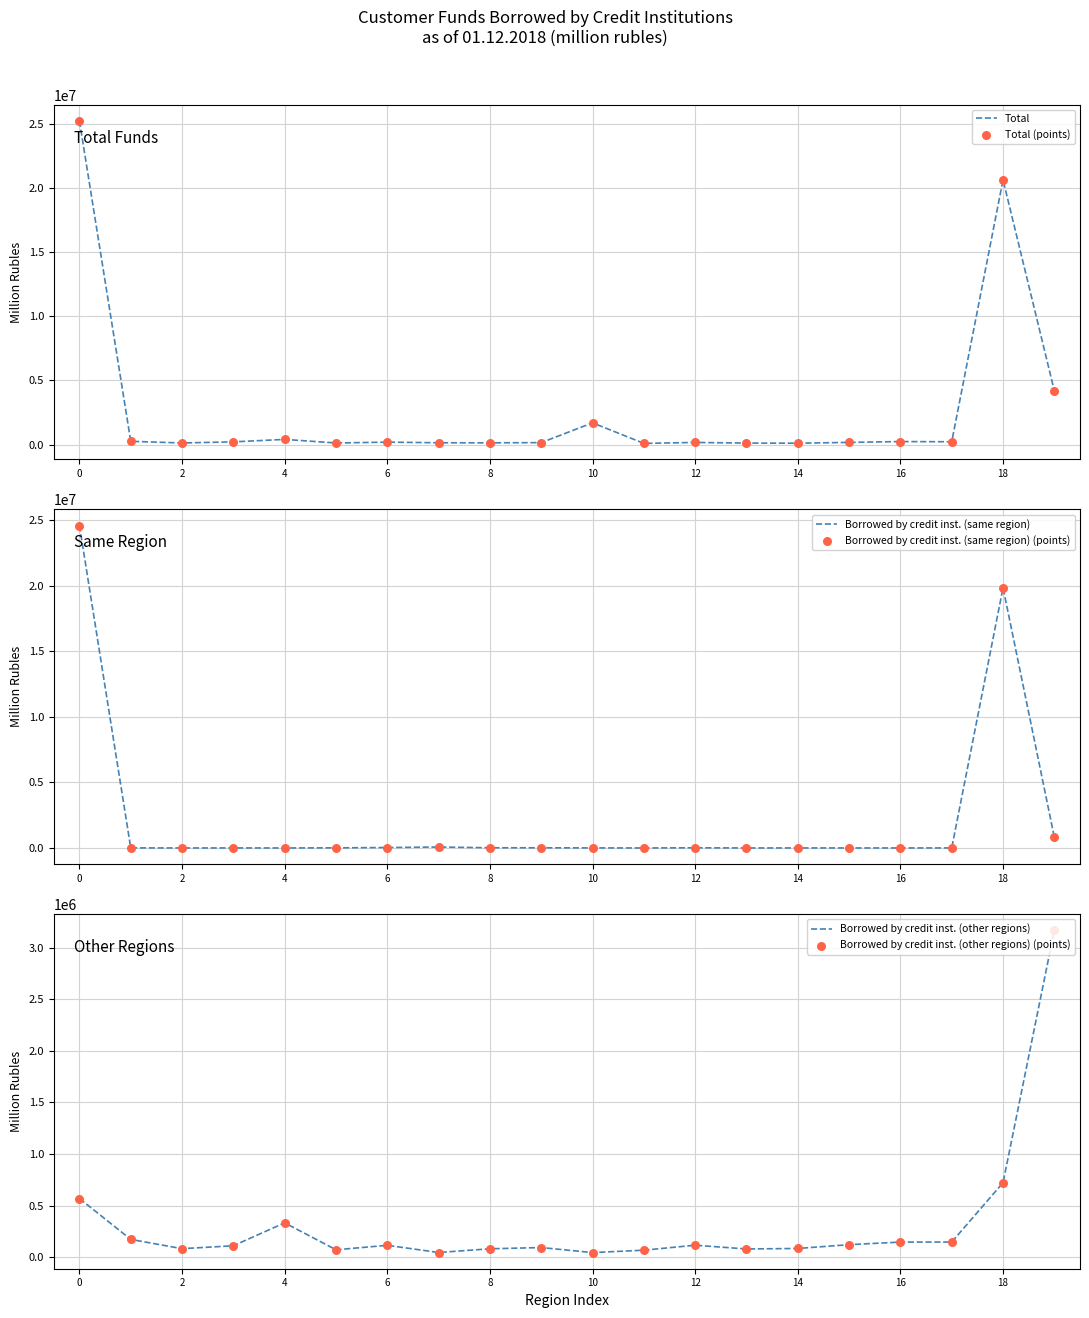

Which series reaches the maximum Y coordinate?

Total